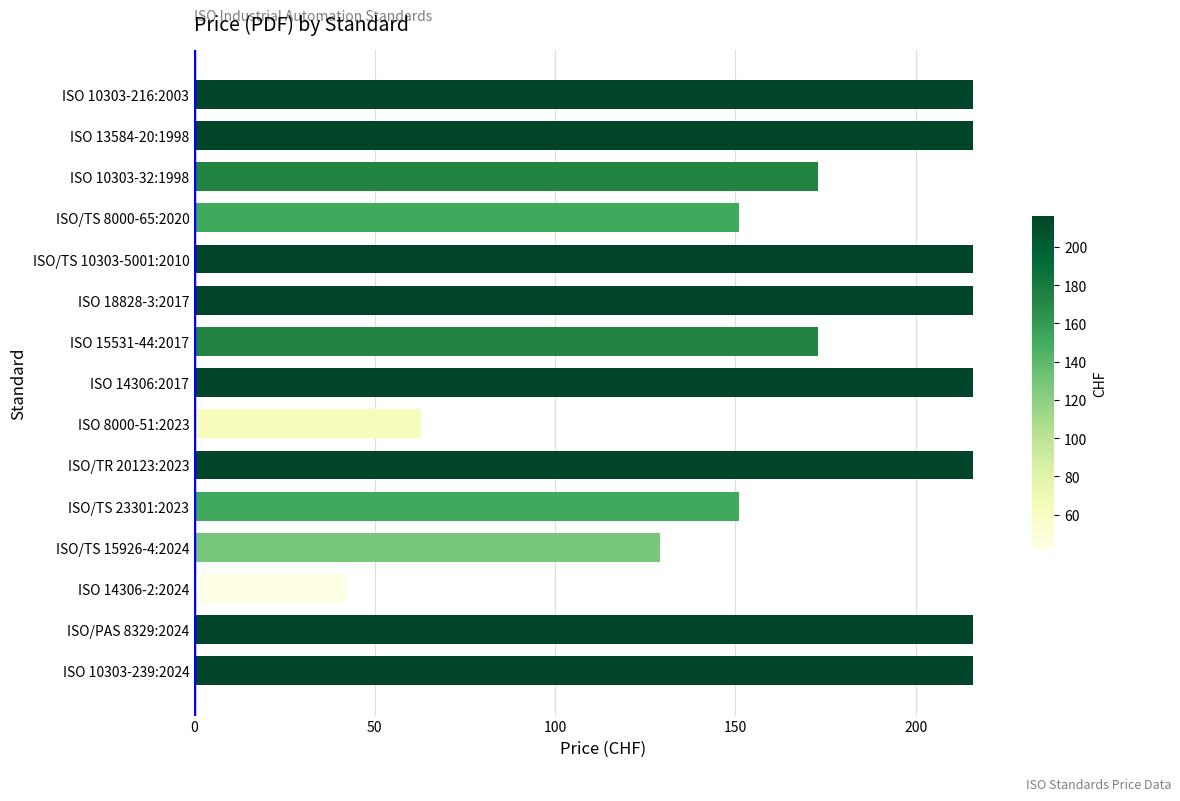

Reading top to bottom, list all the values displayed in this chart.

ISO 10303-216:2003=216	ISO 13584-20:1998=216	ISO 10303-32:1998=173	ISO/TS 8000-65:2020=151	ISO/TS 10303-5001:2010=216	ISO 18828-3:2017=216	ISO 15531-44:2017=173	ISO 14306:2017=216	ISO 8000-51:2023=63	ISO/TR 20123:2023=216	ISO/TS 23301:2023=151	ISO/TS 15926-4:2024=129	ISO 14306-2:2024=42	ISO/PAS 8329:2024=216	ISO 10303-239:2024=216